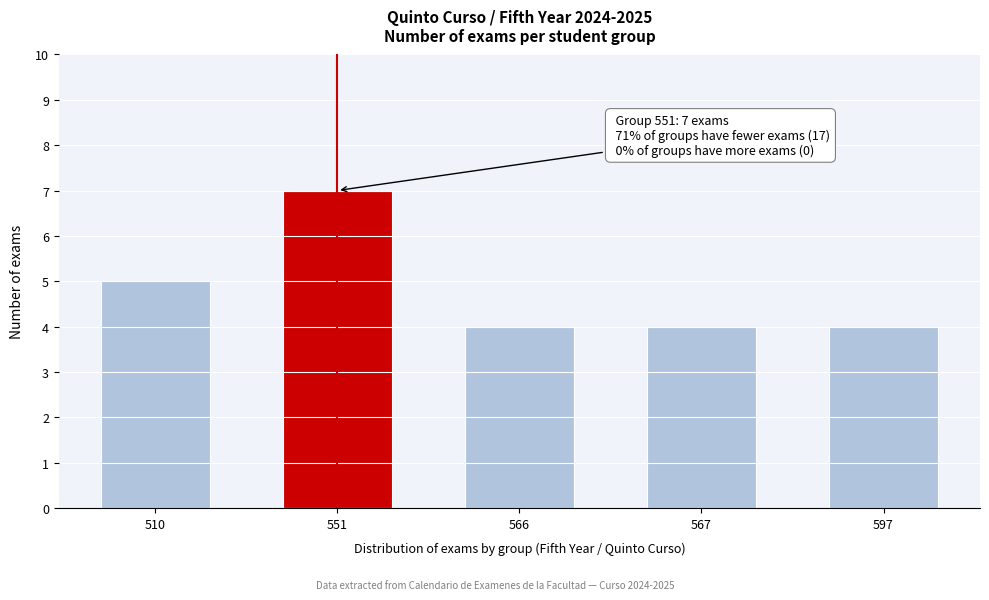

Reading right to left, transcribe all the data shown in this chart.

4	4	4	7	5